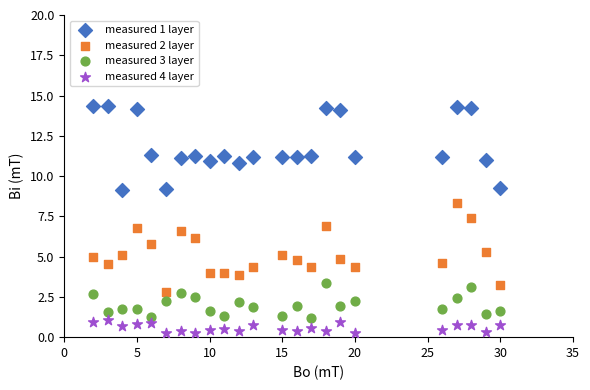

Which series has the widest spread of Y values?

measured 2 layer